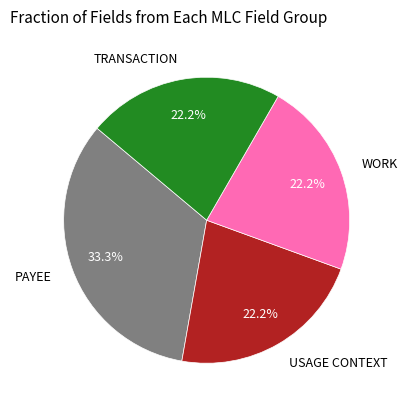

To the nearest percent, what portion does TRANSACTION represent?

22%